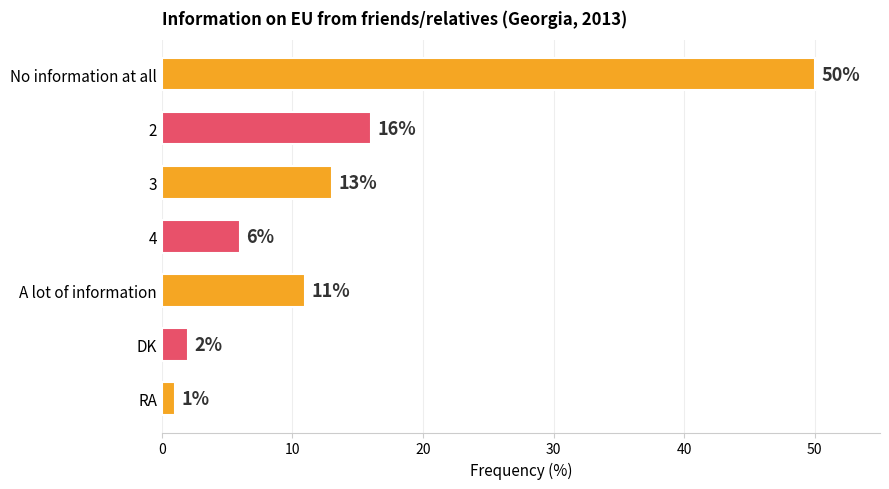

List the labels in order of value, largest first.

No information at all, 2, 3, A lot of information, 4, DK, RA